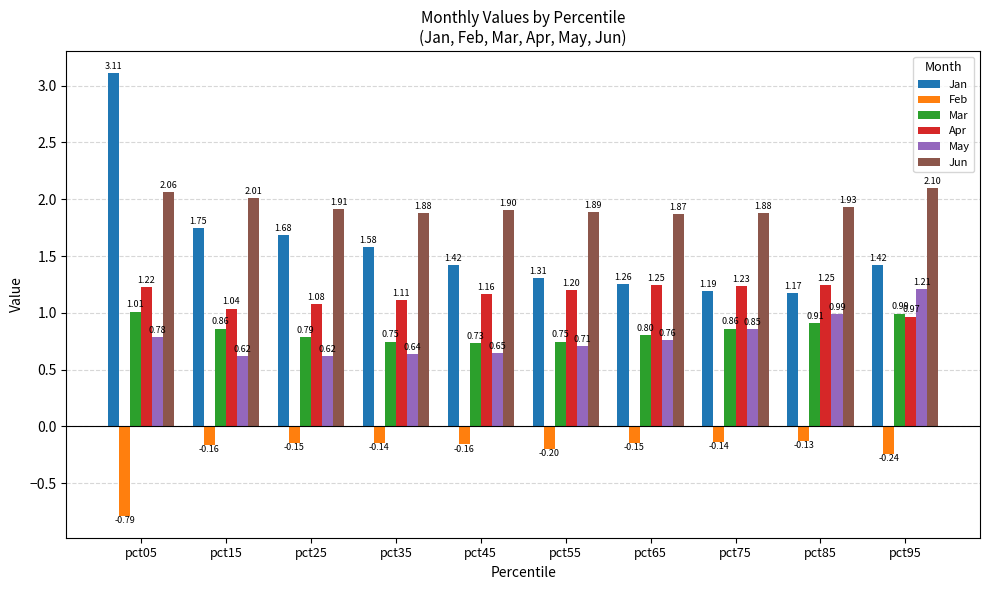

At which label does Apr reach its minimum?

pct95